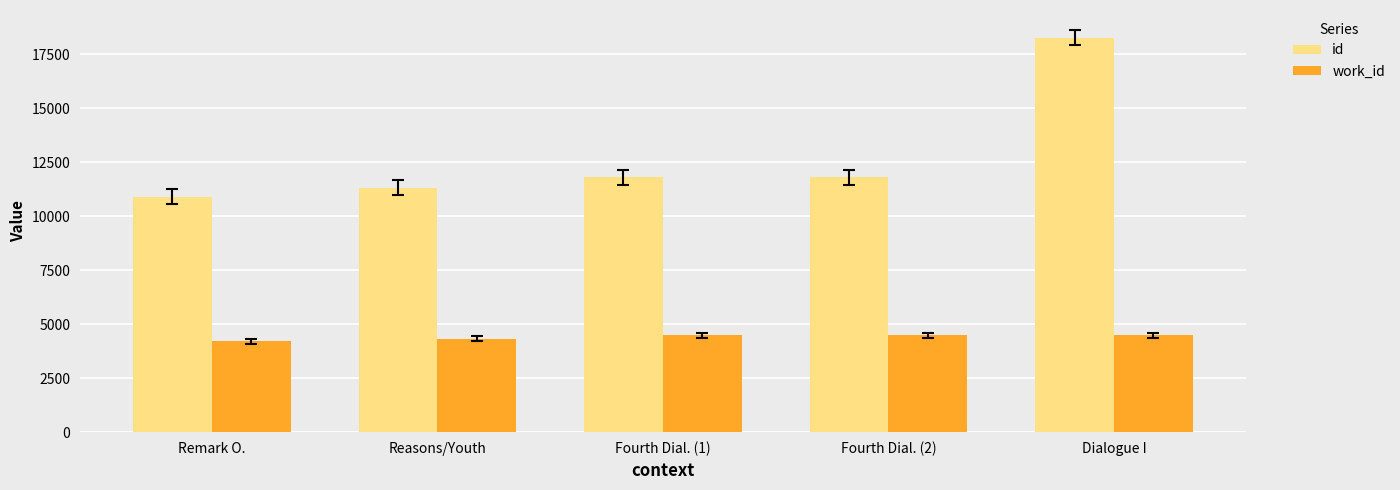

Where is id nearest to the value 14585?

Fourth Dial. (2)